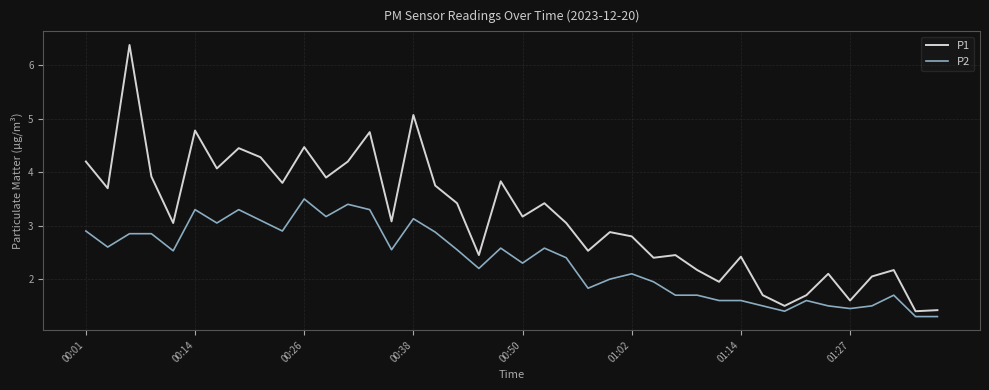

Which series has the largest total across all categories?

P1